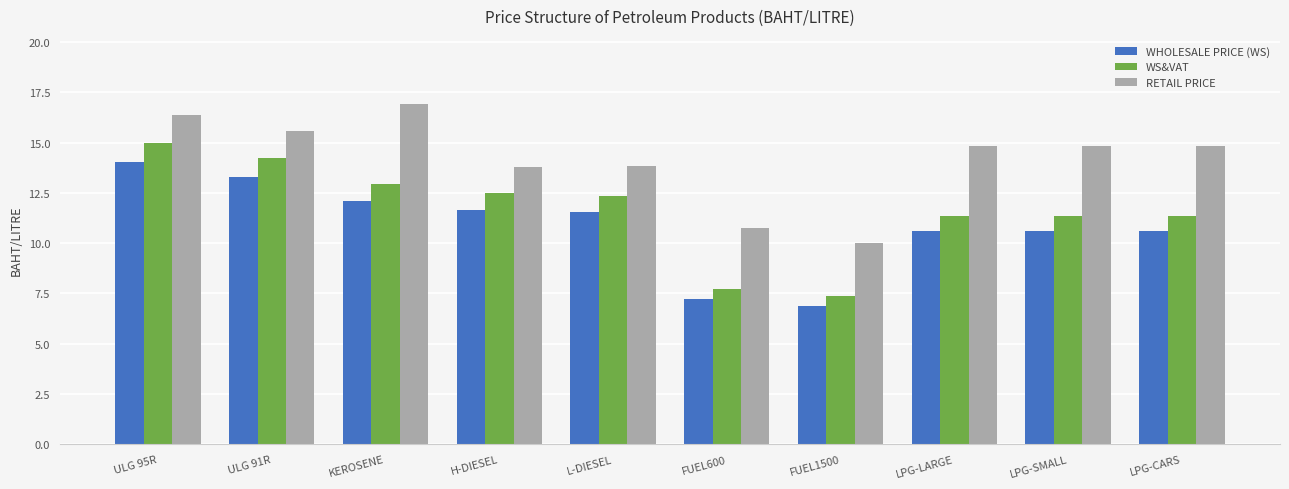

List the series in order of their overall mean, lowest first.

WHOLESALE PRICE (WS), WS&VAT, RETAIL PRICE